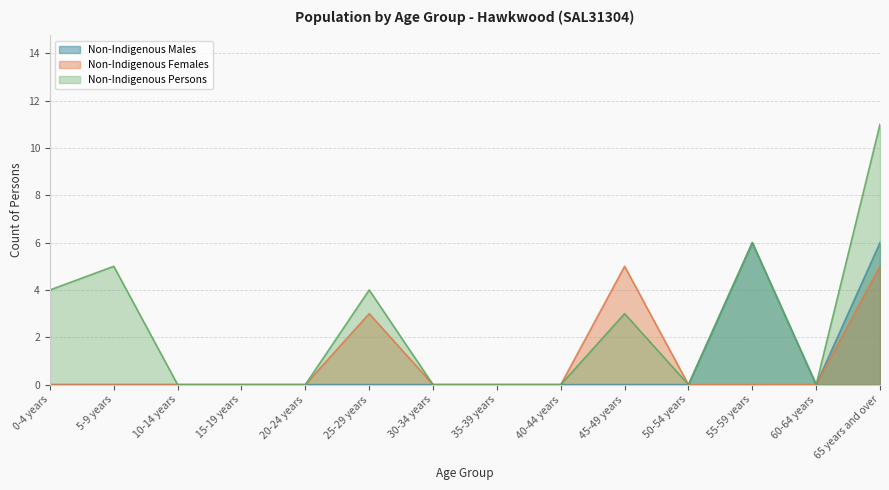

Does the chart have visible grid lines?

Yes